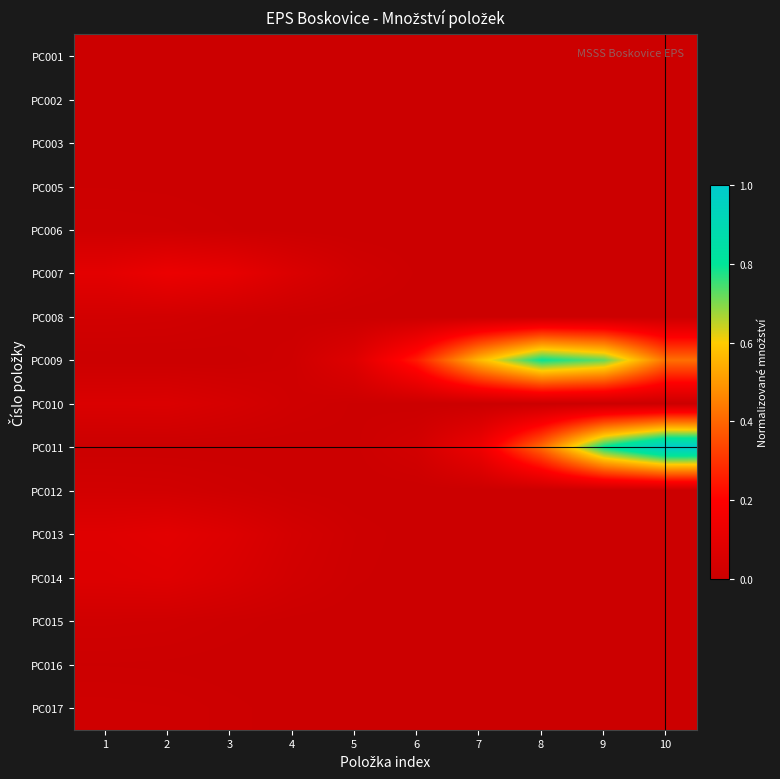

Which has a higher value, 2 or 5?

2